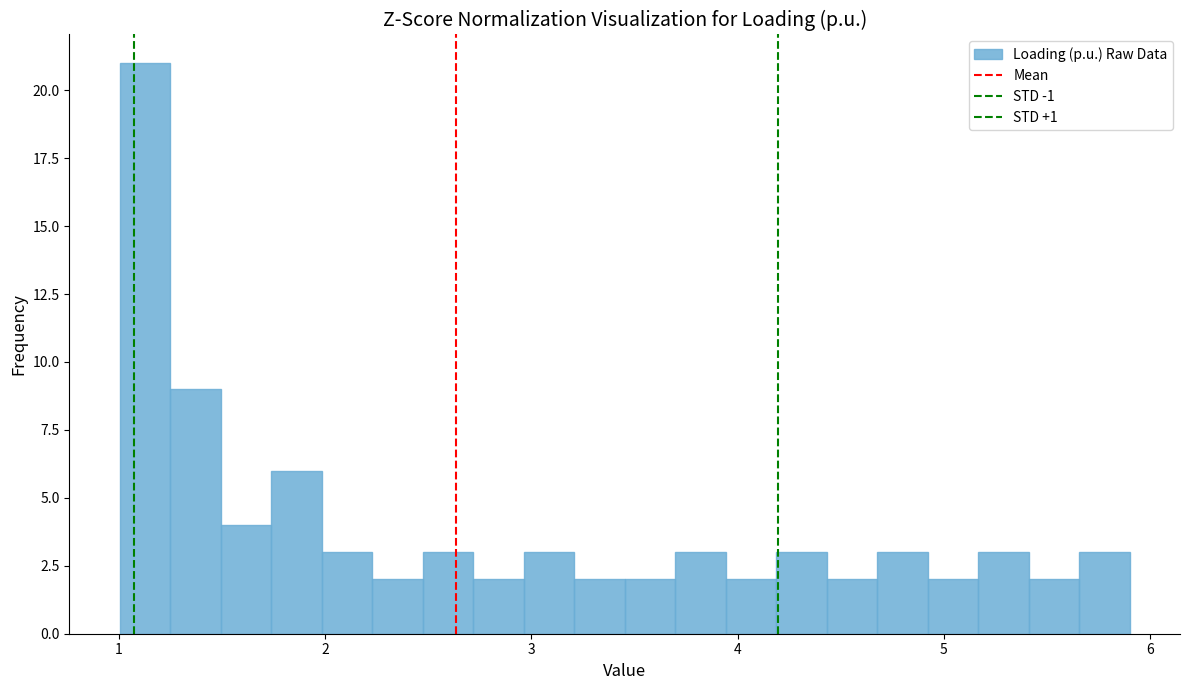

Around what value on the x-axis is the tallest bar? Give the approximate position of its centre, as read against the axis.

1.1